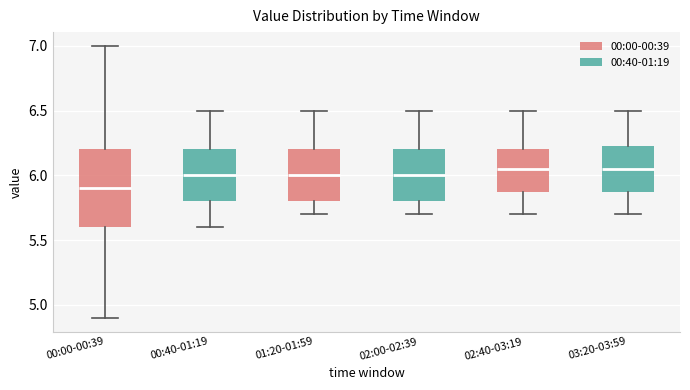

Which box's median line is the lowest?

00:00-00:39